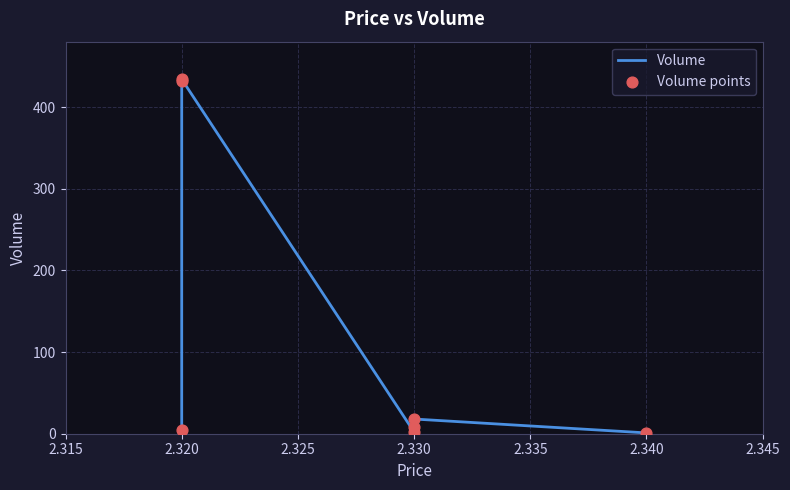

What are all the series names shown in the legend?

Volume, Volume points